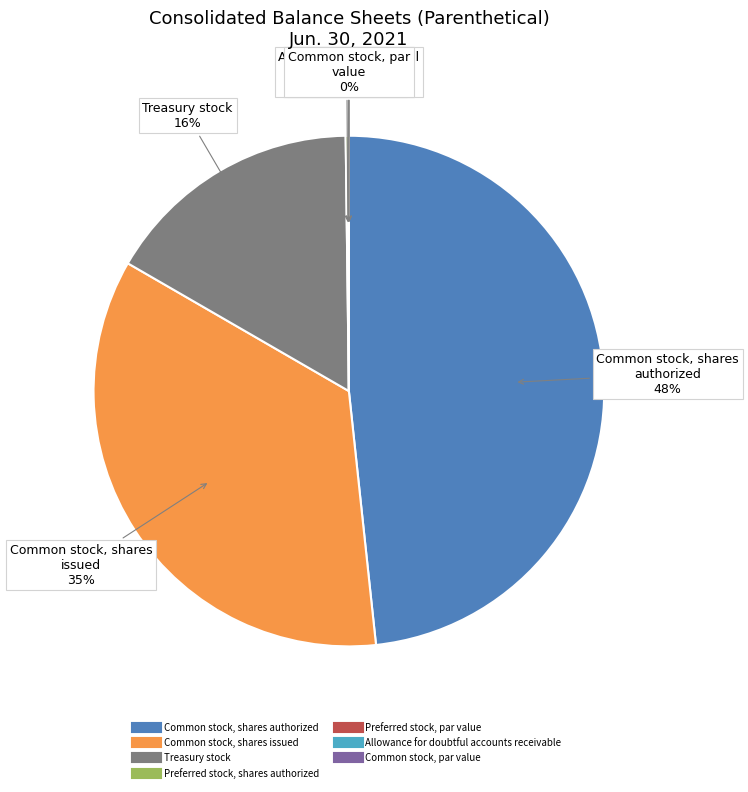

Which slice is the largest?

Common stock, shares authorized